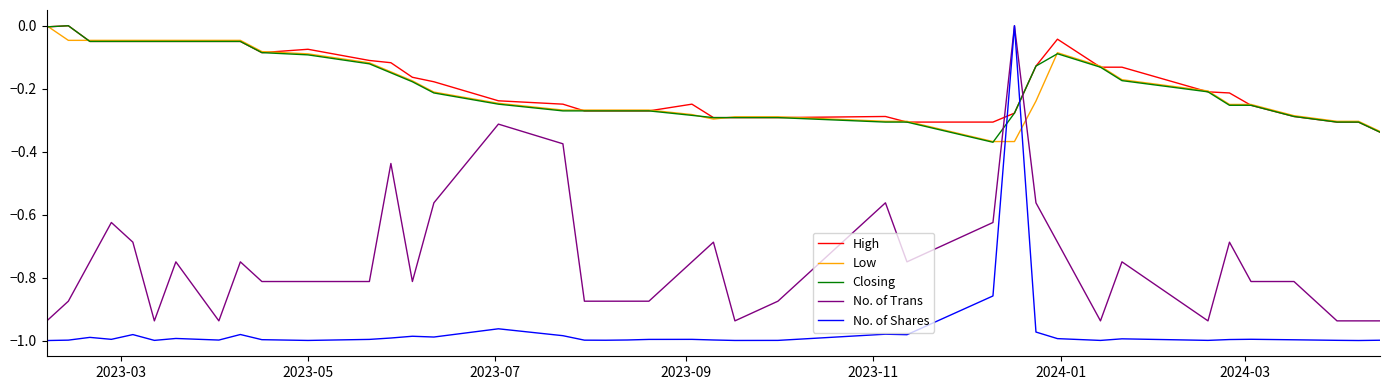

Does the chart display data point markers on the line(s)?

No